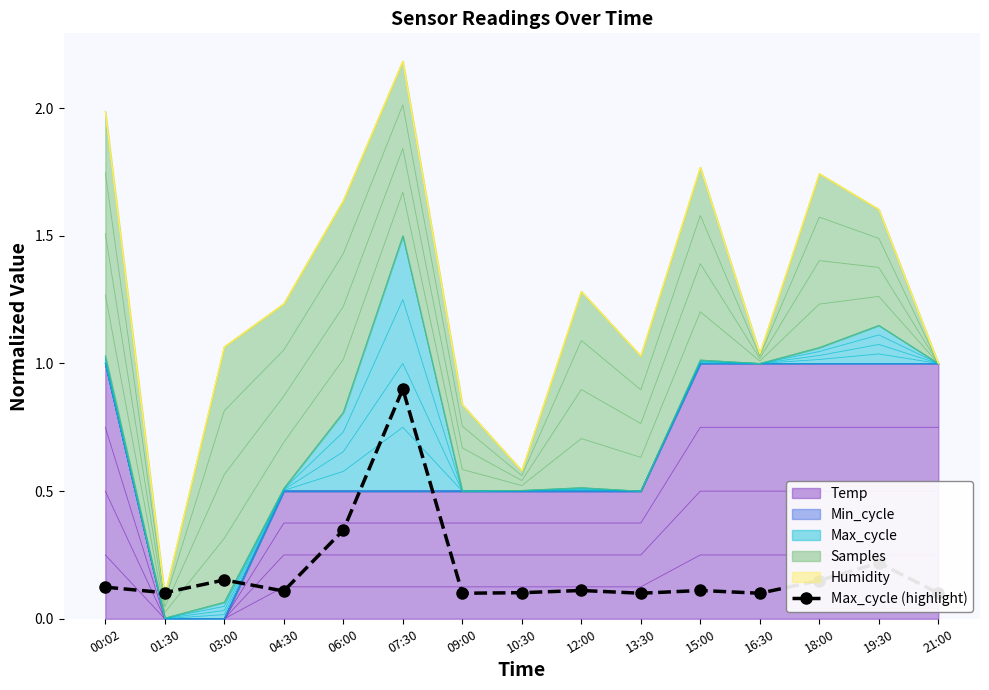

Rank the categories by value from highest to lowest.

07:30, 06:00, 19:30, 03:00, 18:00, 00:02, 12:00, 15:00, 04:30, 01:30, 10:30, 09:00, 13:30, 16:30, 21:00